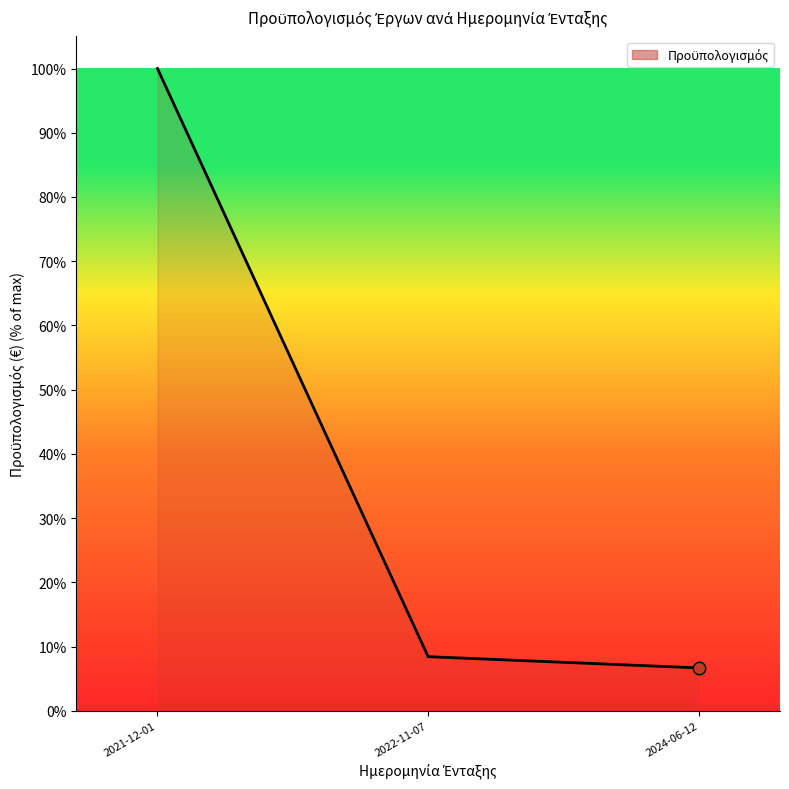

Which has a higher value, 2021-12-01 or 2022-11-07?

2021-12-01